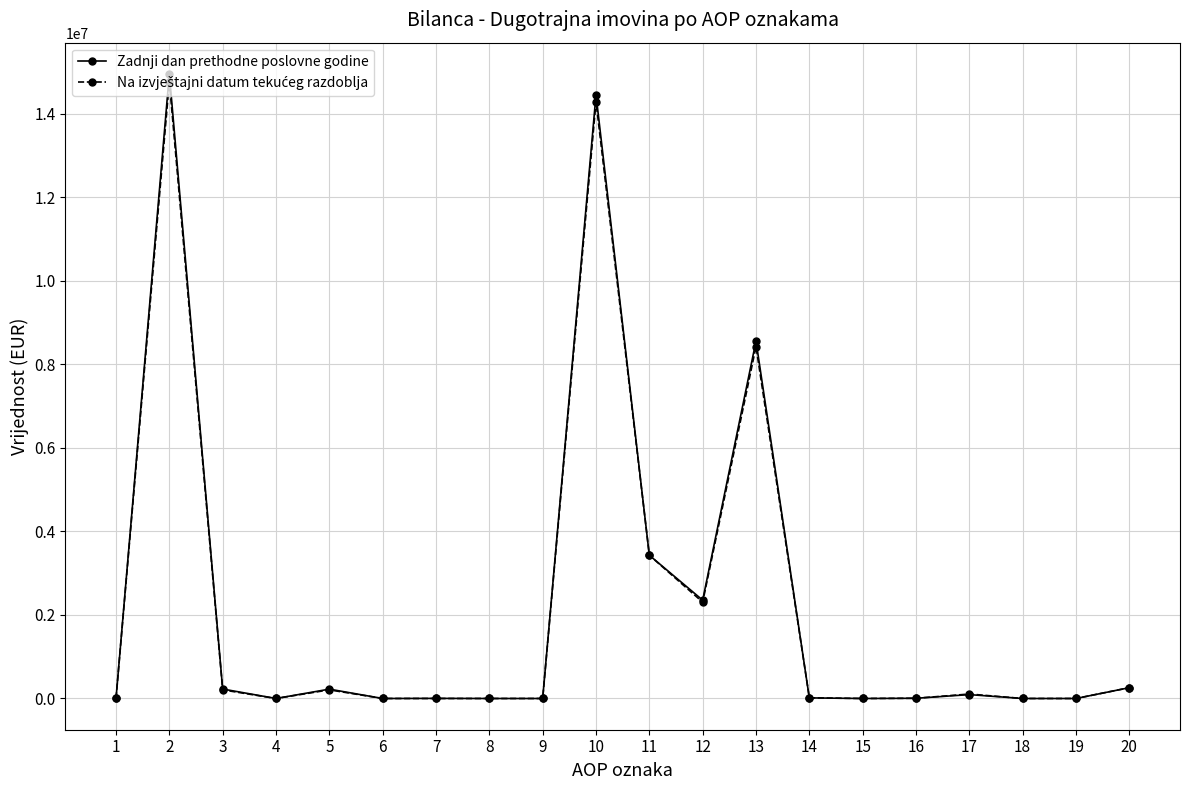

What is the value of the Zadnji dan prethodne poslovne godine point at the 17th from the left?

92980